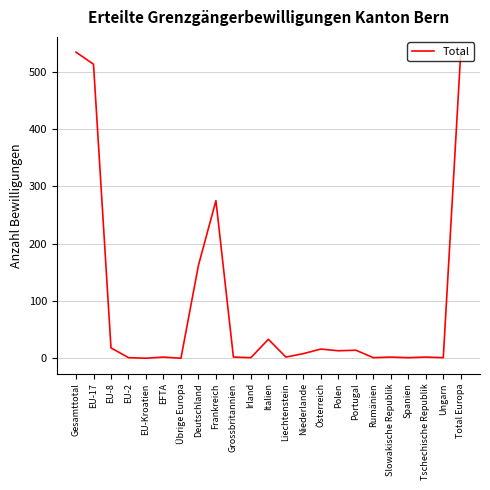

What is the greatest value displayed?

534